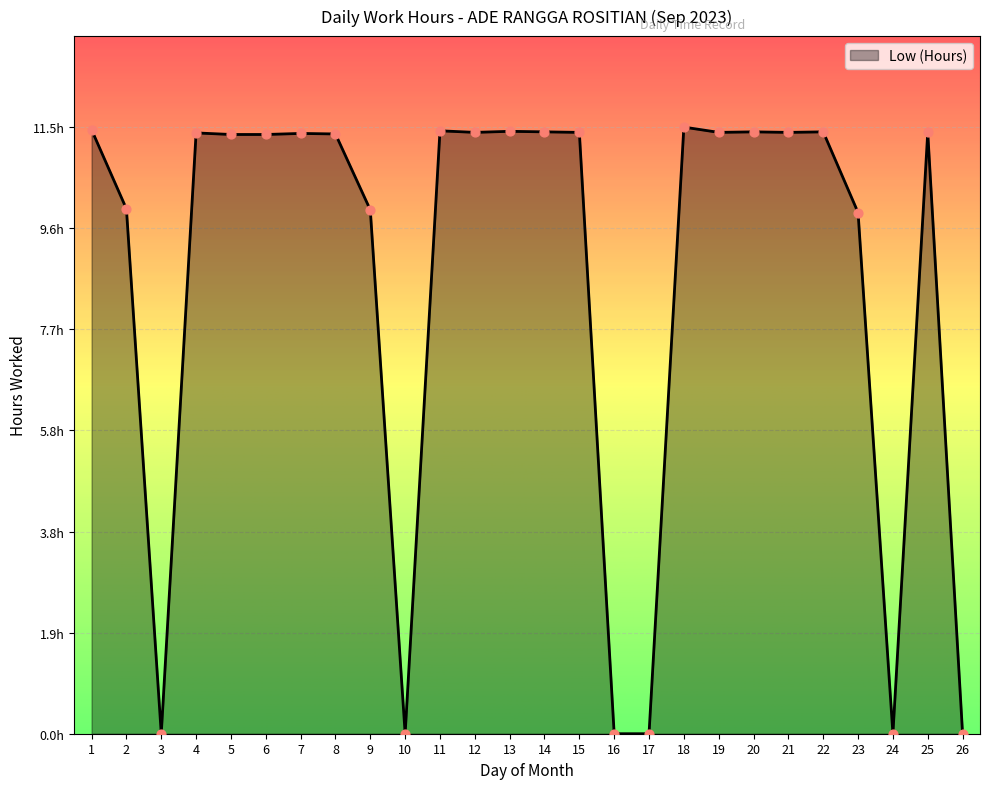

What is the change in value from 13 to 16?

-11.4